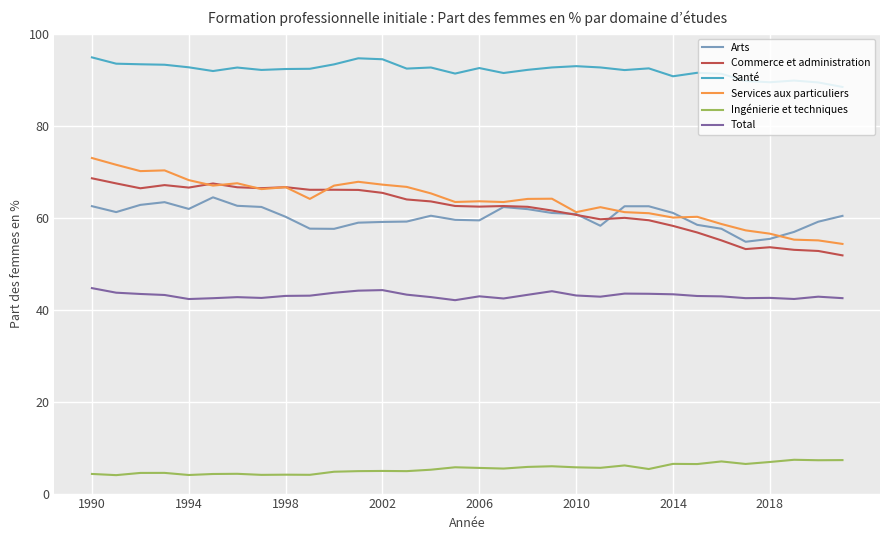

Which series has the largest total across all categories?

Santé